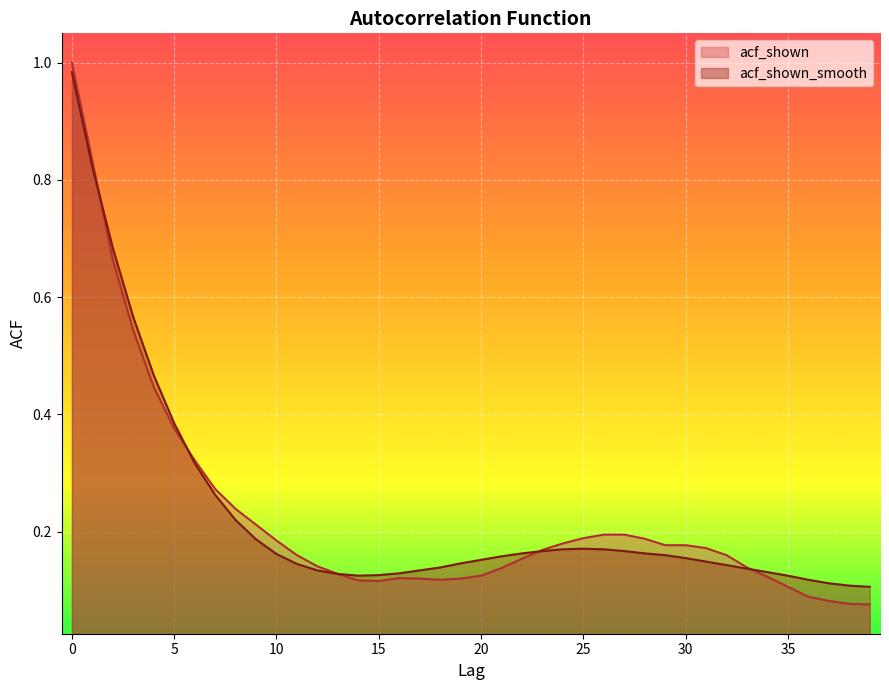

What is the value of the acf_shown point at the 32nd from the left?

0.2